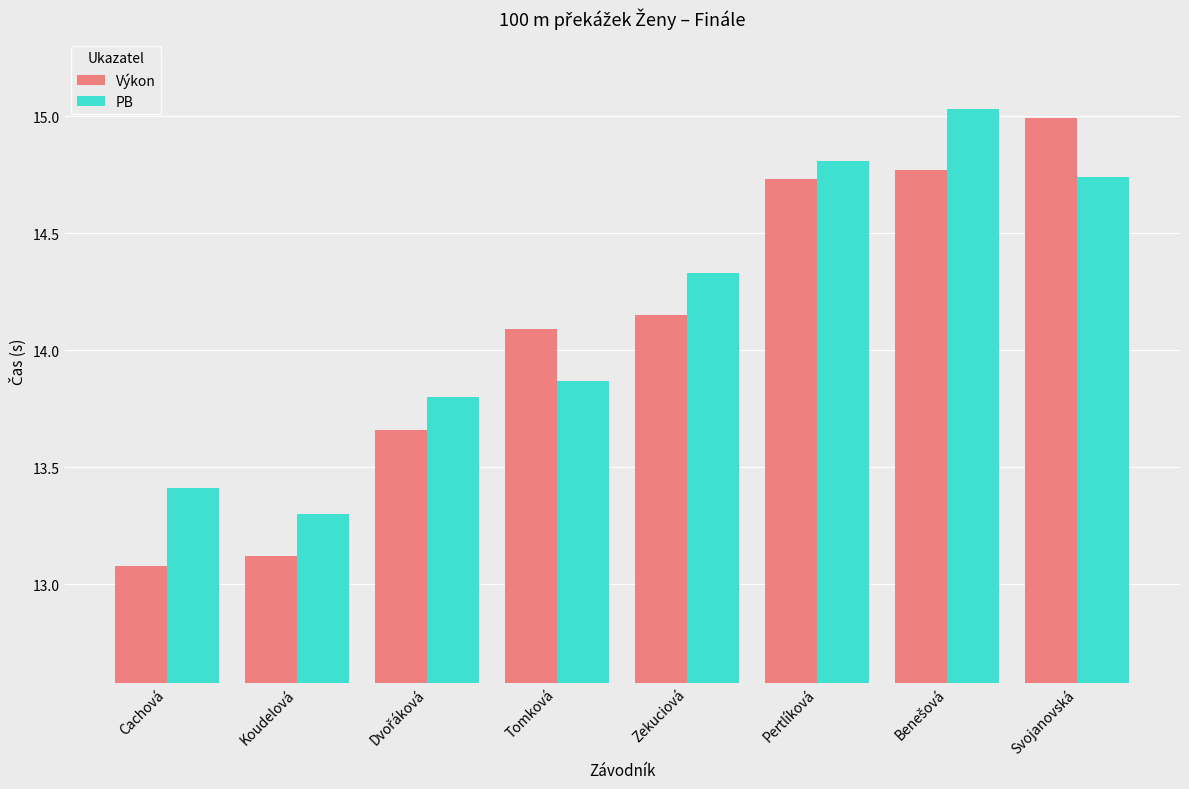

Which series has the largest range (max minus min)?

Výkon